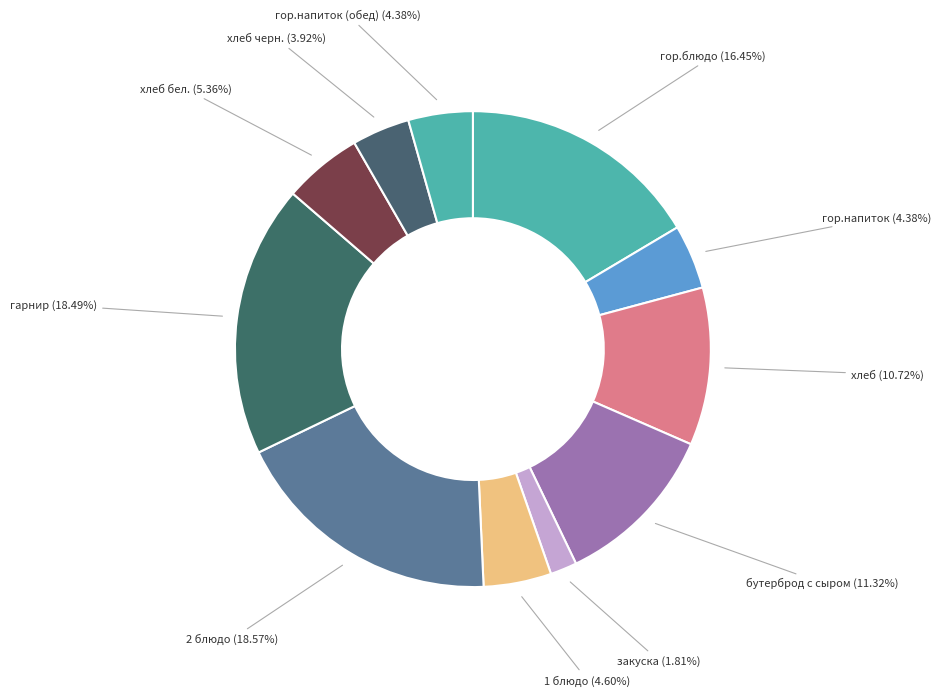

Count the number of slices in the pie.

11